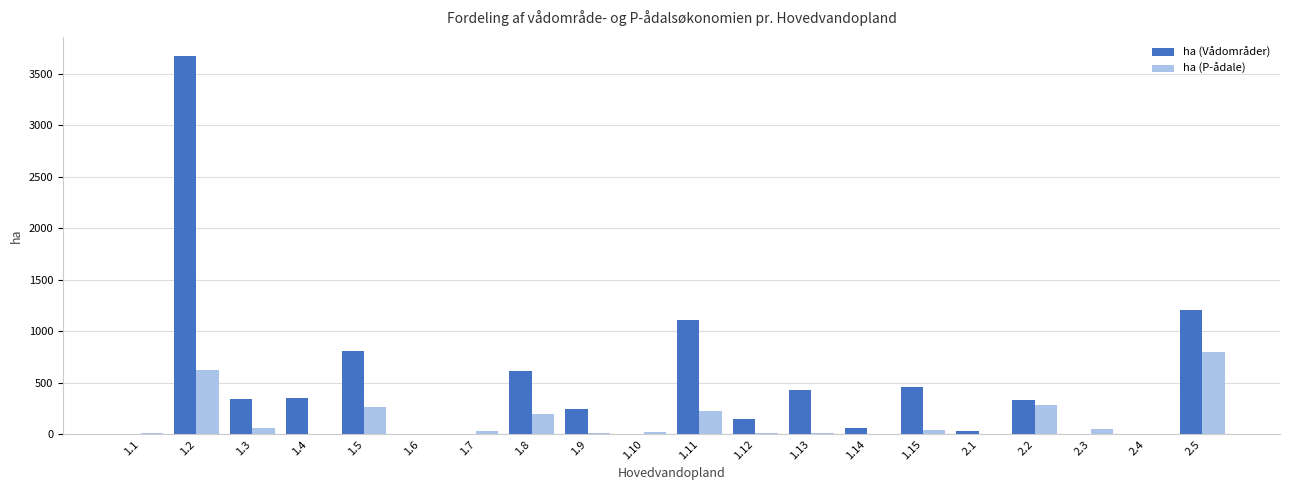

At which label is ha (P-ådale) closest to 399?

2.2